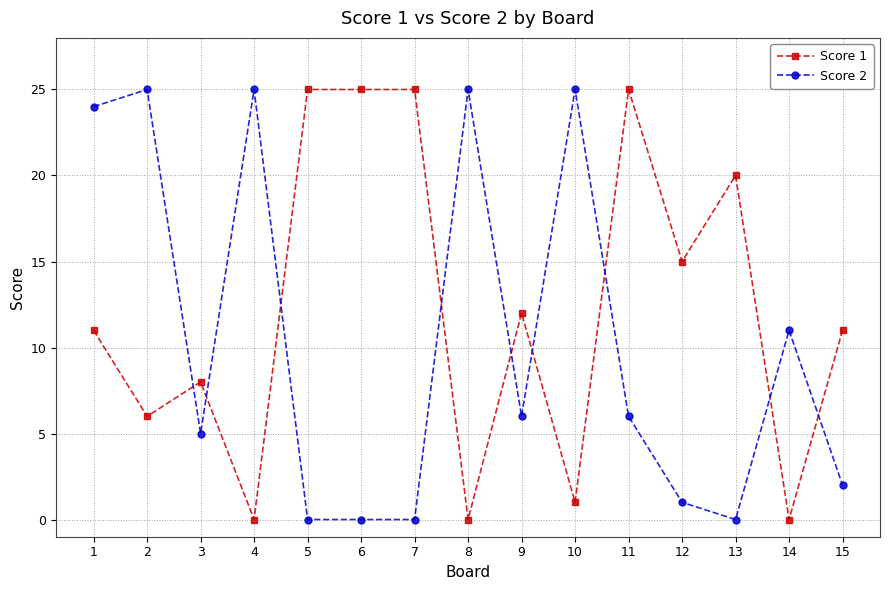

Does the chart display data point markers on the line(s)?

Yes